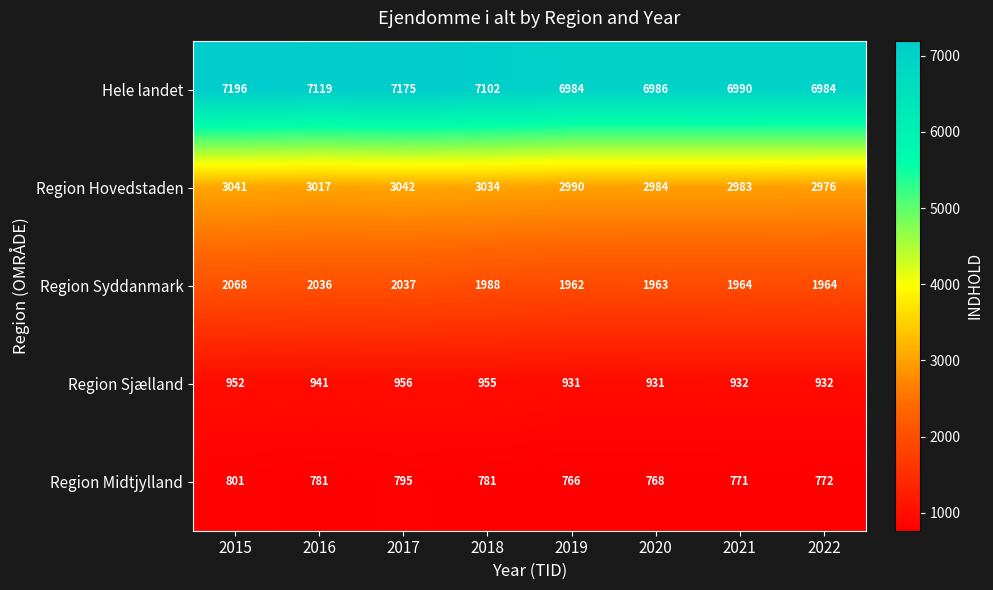

True or false: Region Midtjylland has a value of 1348 at 2019.

False